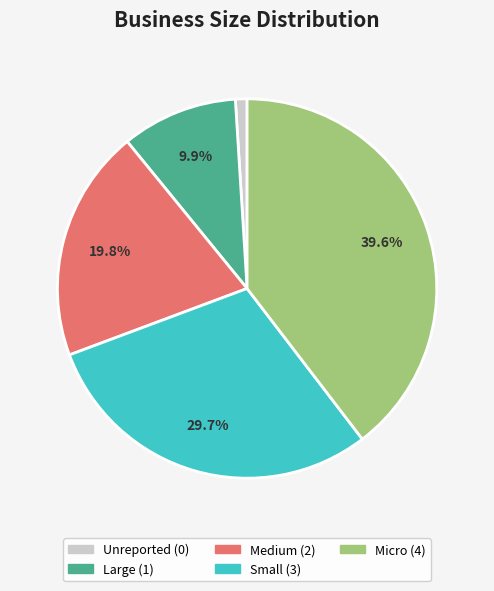

What percentage is NOT represented by Large?

90.1%